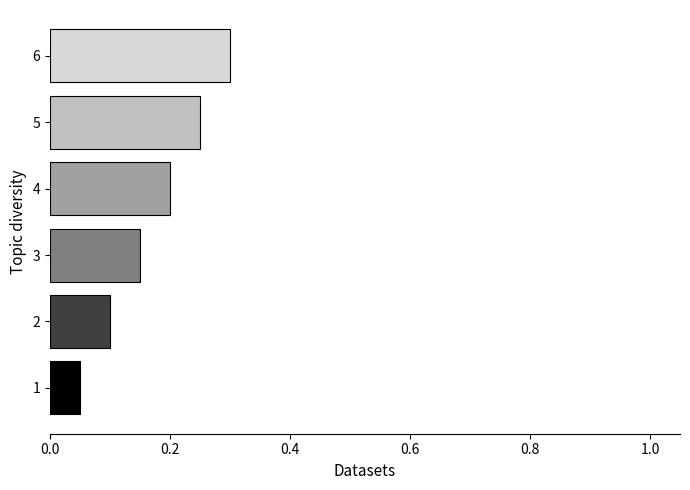

What is the sum of all values?

1.1